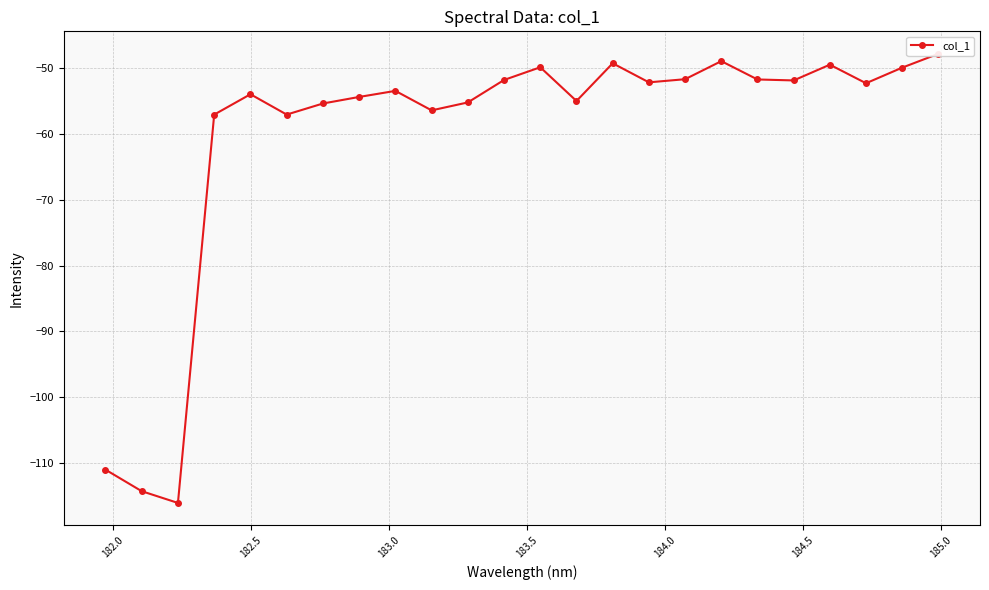

What is the difference between the maximum and second lowest values?

66.4